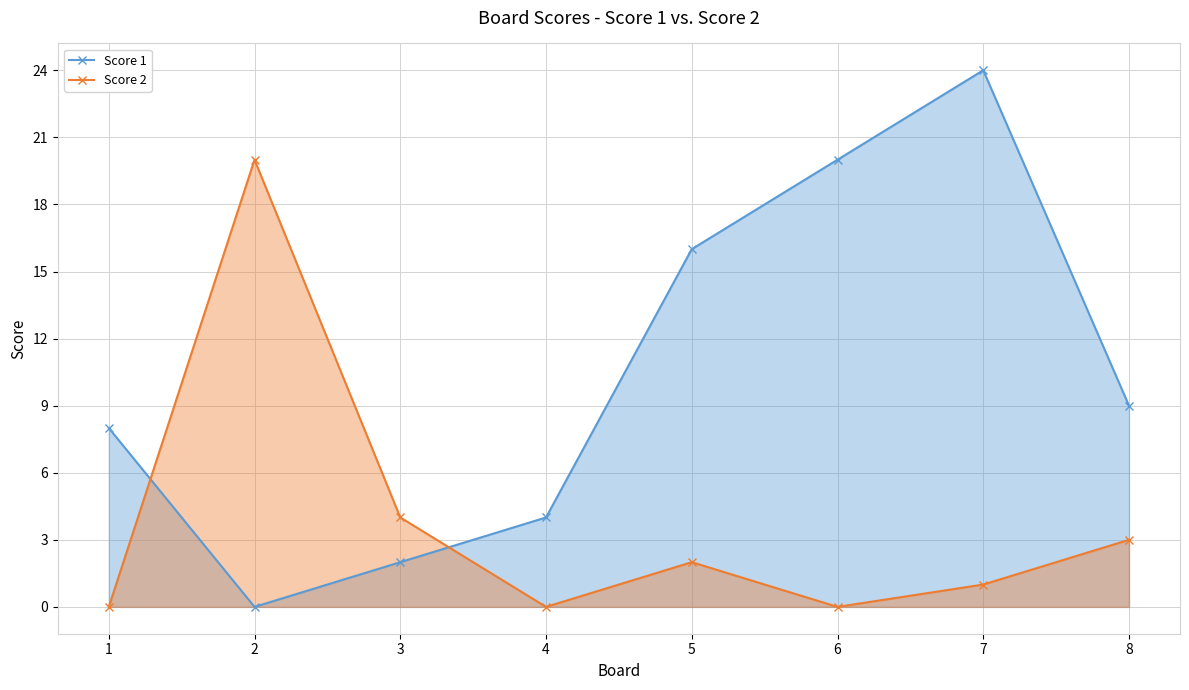

Reading left to right, transcribe all the data shown in this chart.

Score 1: 8	0	2	4	16	20	24	9
Score 2: 0	20	4	0	2	0	1	3